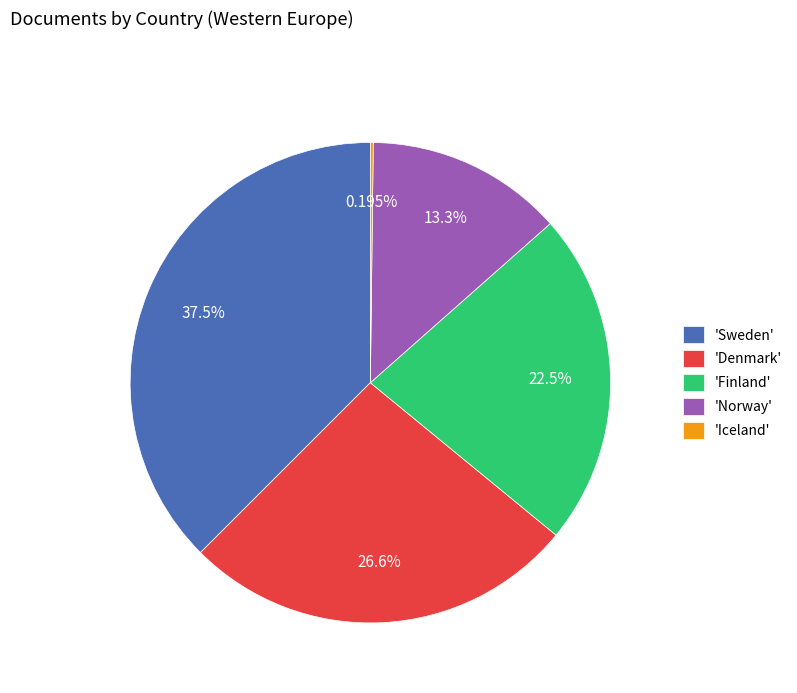

Does any single category account for the majority?

No